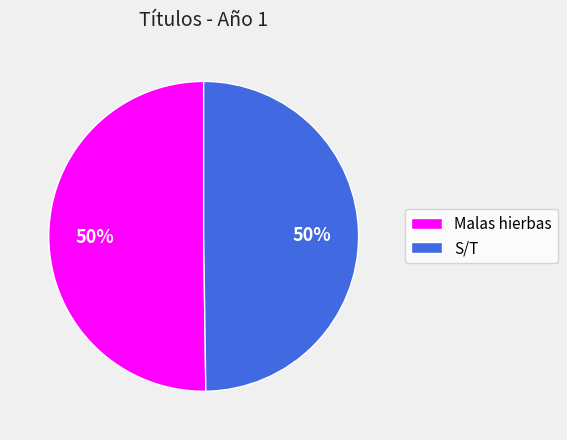

Combined, do Malas hierbas and S/T account for over 50%?

Yes